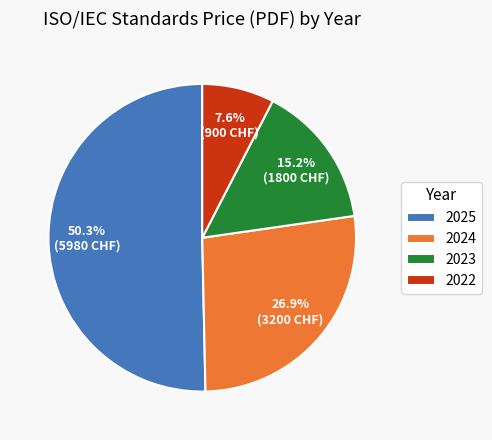

Is there any slice that represents more than half of the pie?

Yes